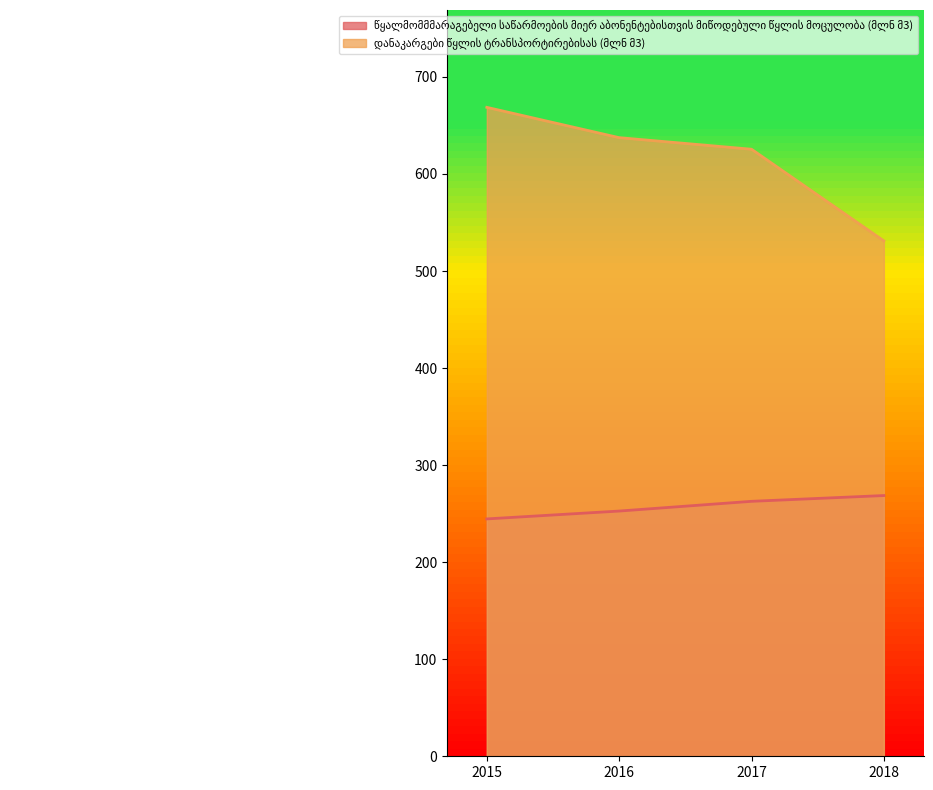

At 2015, list the series in order from largest to smallest.

დანაკარგები წყლის ტრანსპორტირებისას (მლნ მ3), წყალმომმმარაგებელი საწარმოების მიერ აბონენტებისთვის მიწოდებული წყლის მოცულობა (მლნ მ3)